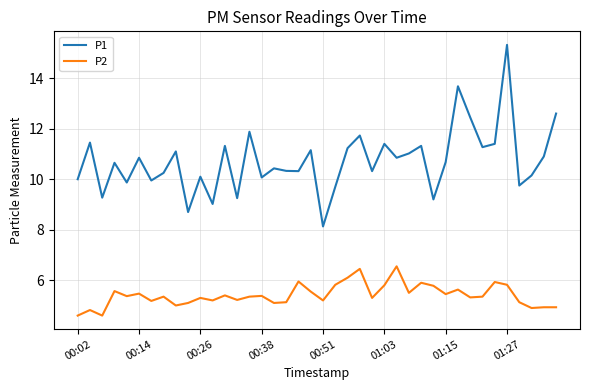

Count the number of categories in the chart.

40